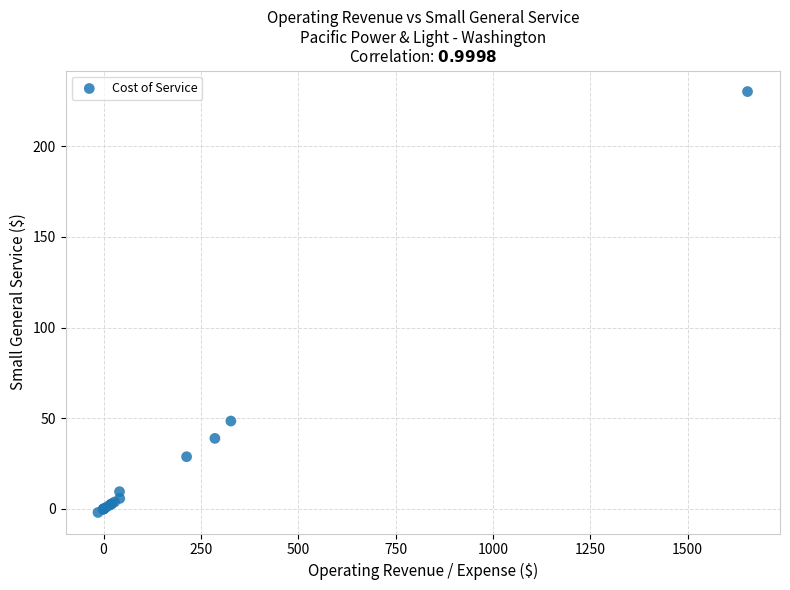

What Y value in the scatter plot is closest to 114?

48.5